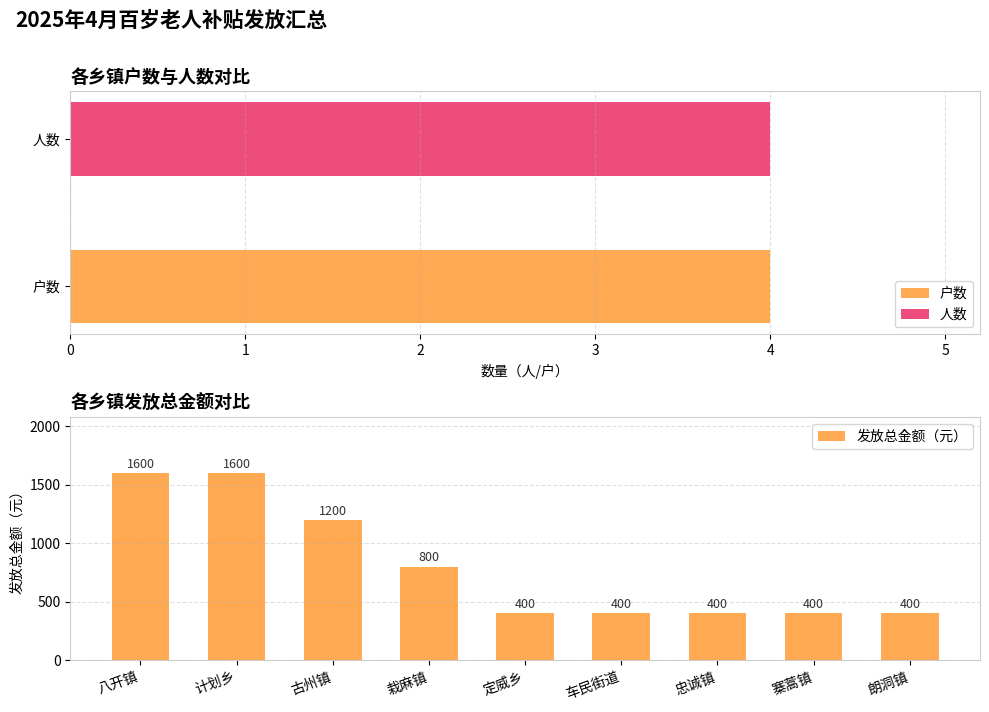

What is the minimum value for 发放总金额（元）?

400